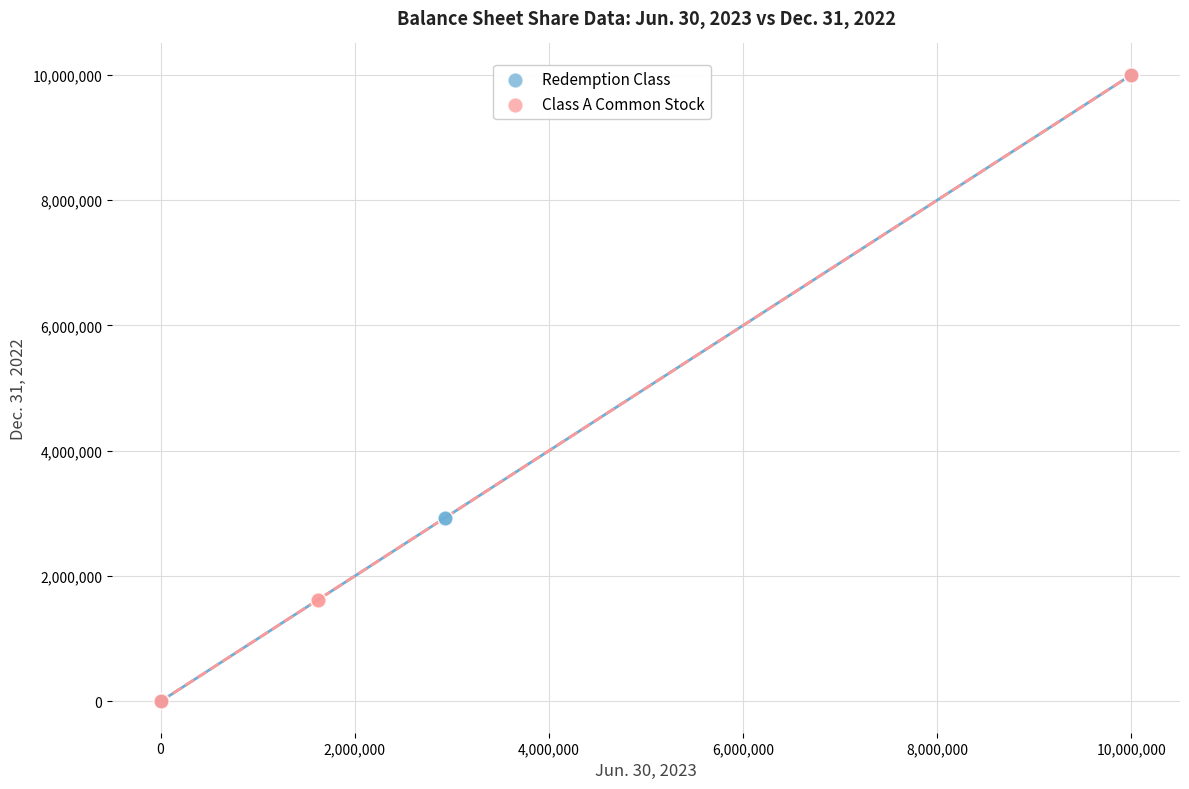

What are all the series names shown in the legend?

Redemption Class, Class A Common Stock